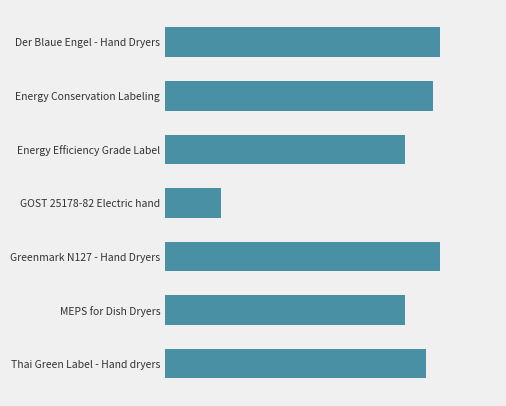

How many values exceed 2012?

3